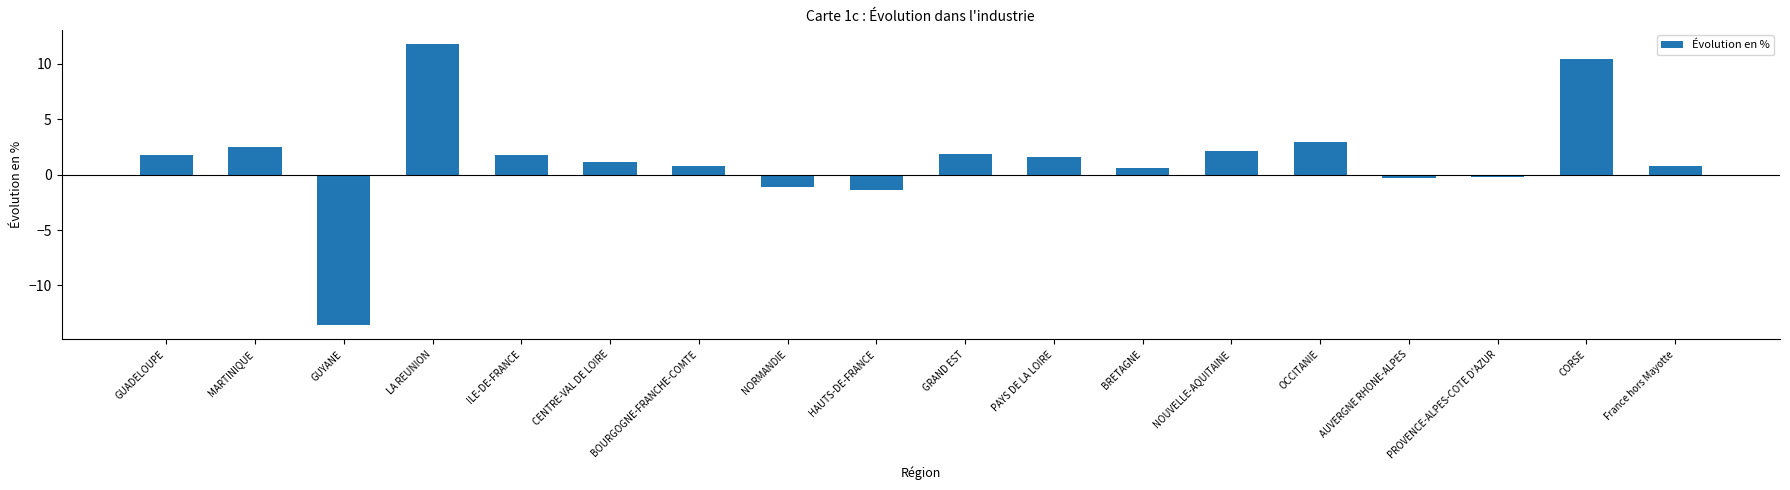

How many negative values are there?

5